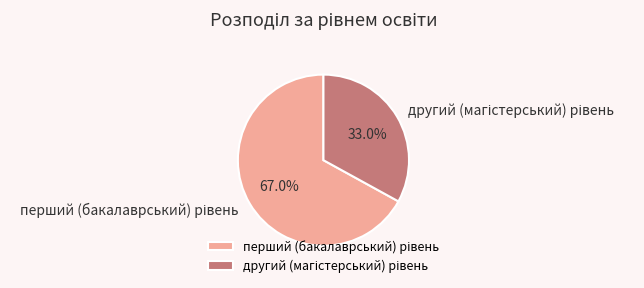

To the nearest percent, what is the average slice percentage?

50%